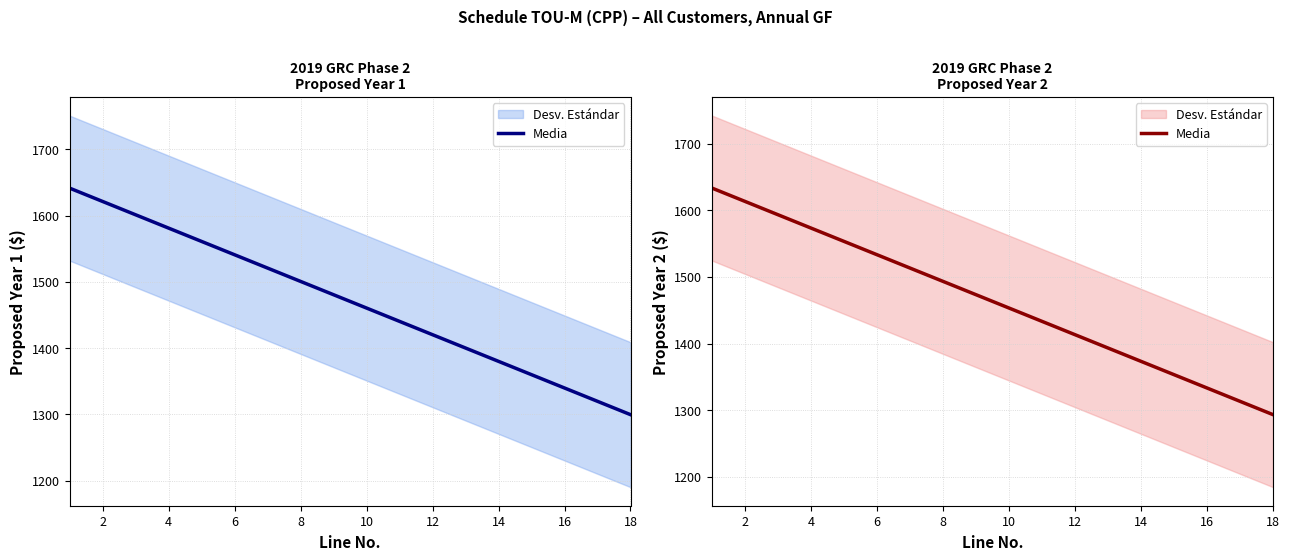

What is the value of the 18th point from the left?

1293.2